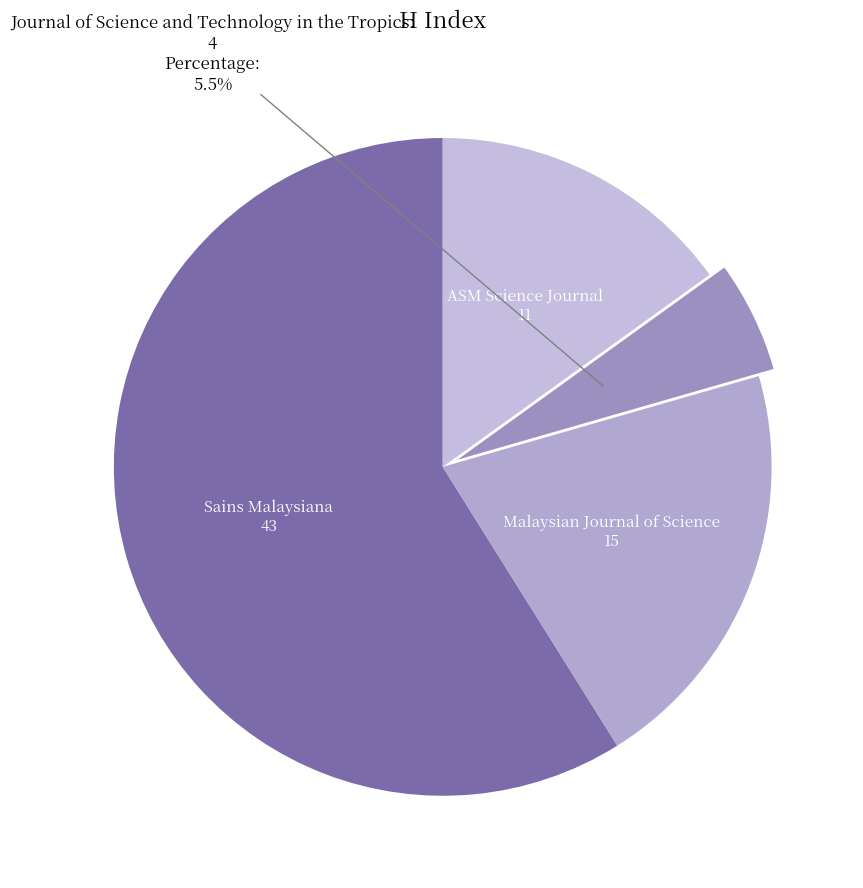

The ASM Science Journal slice represents 22% of the pie. True or false?

False